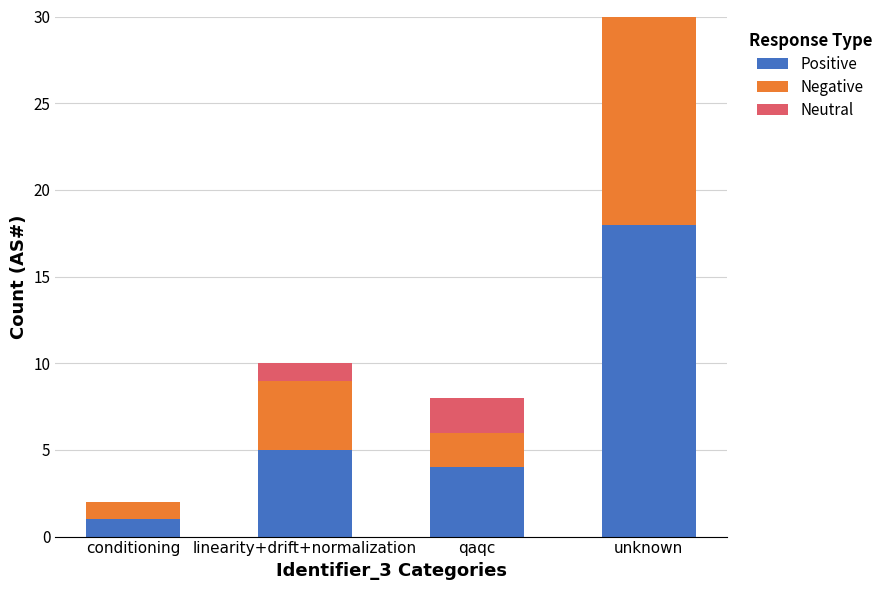

How many Neutral values are between 1 and 5?

3